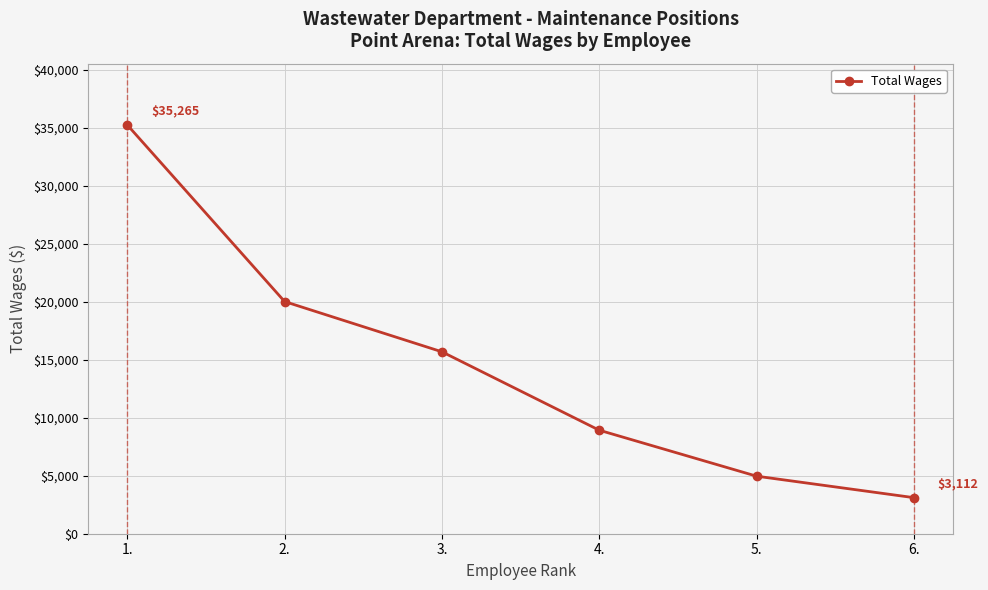

The value at 5. is 4965. True or false?

True